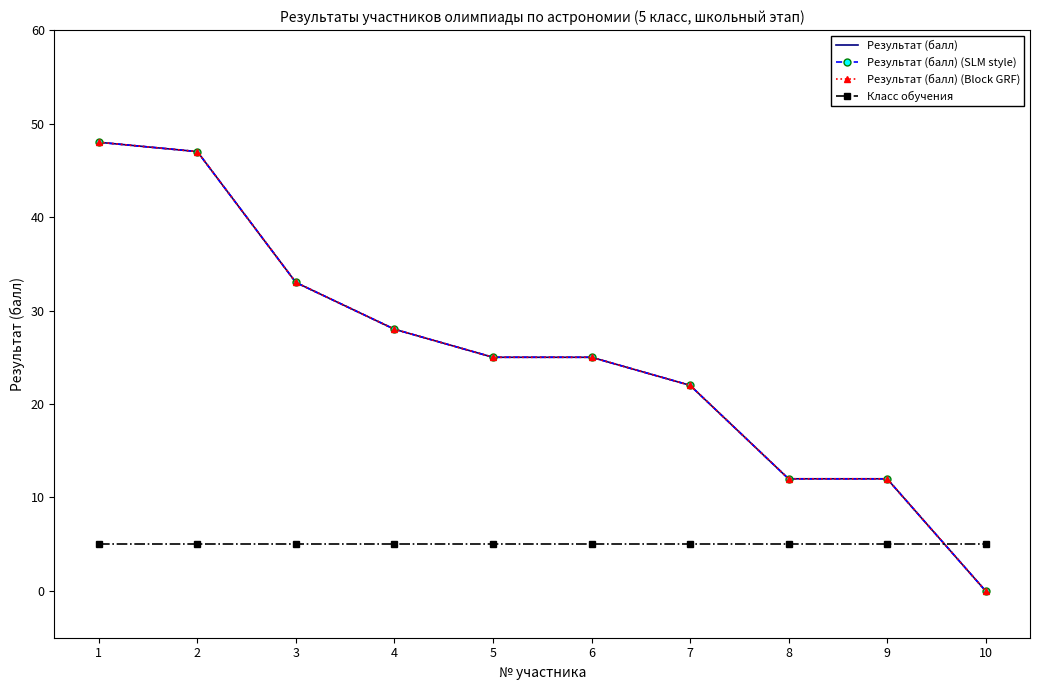

At which category does the chart reach its peak across all series?

1